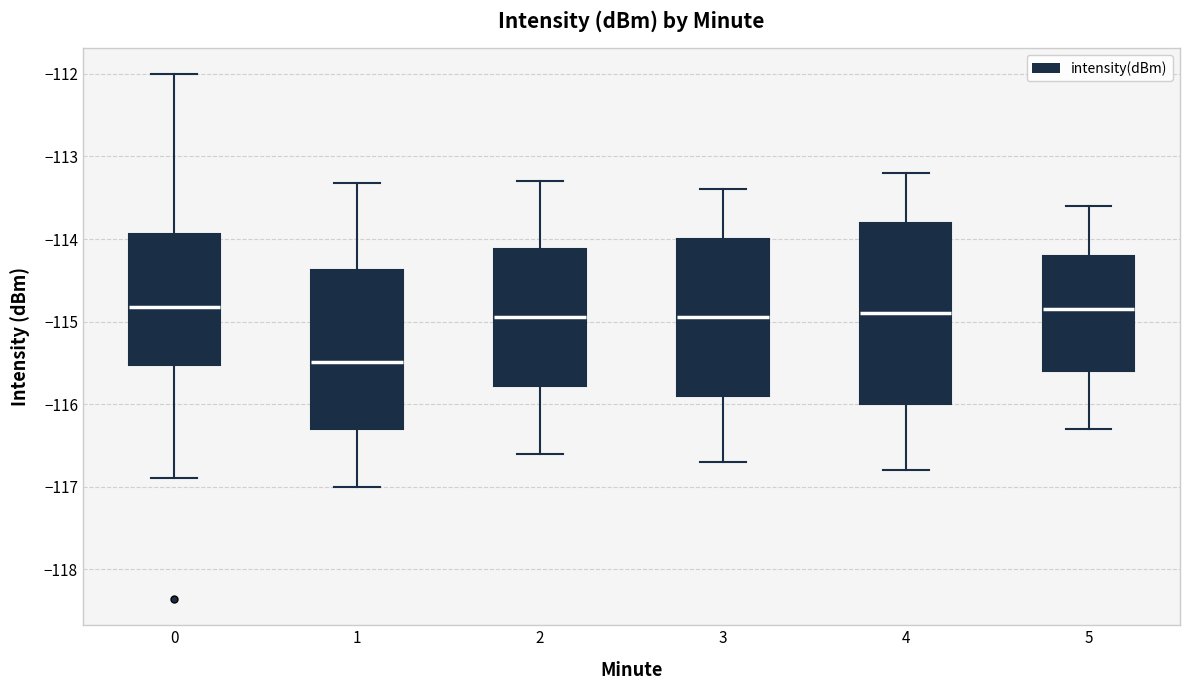

Reading left to right, read every box against the y-axis: the position of its median line, the range the box covers, and the ends of its whiskers. The values are not printed on the chart, so give them approximately, as read against the axis.

0: median -114.8, box -115.5 to -113.9, whiskers -116.9 to -112.0
1: median -115.5, box -116.3 to -114.4, whiskers -117.0 to -113.3
2: median -114.9, box -115.8 to -114.1, whiskers -116.6 to -113.3
3: median -114.9, box -115.9 to -114.0, whiskers -116.7 to -113.4
4: median -114.9, box -116.0 to -113.8, whiskers -116.8 to -113.2
5: median -114.8, box -115.6 to -114.2, whiskers -116.3 to -113.6